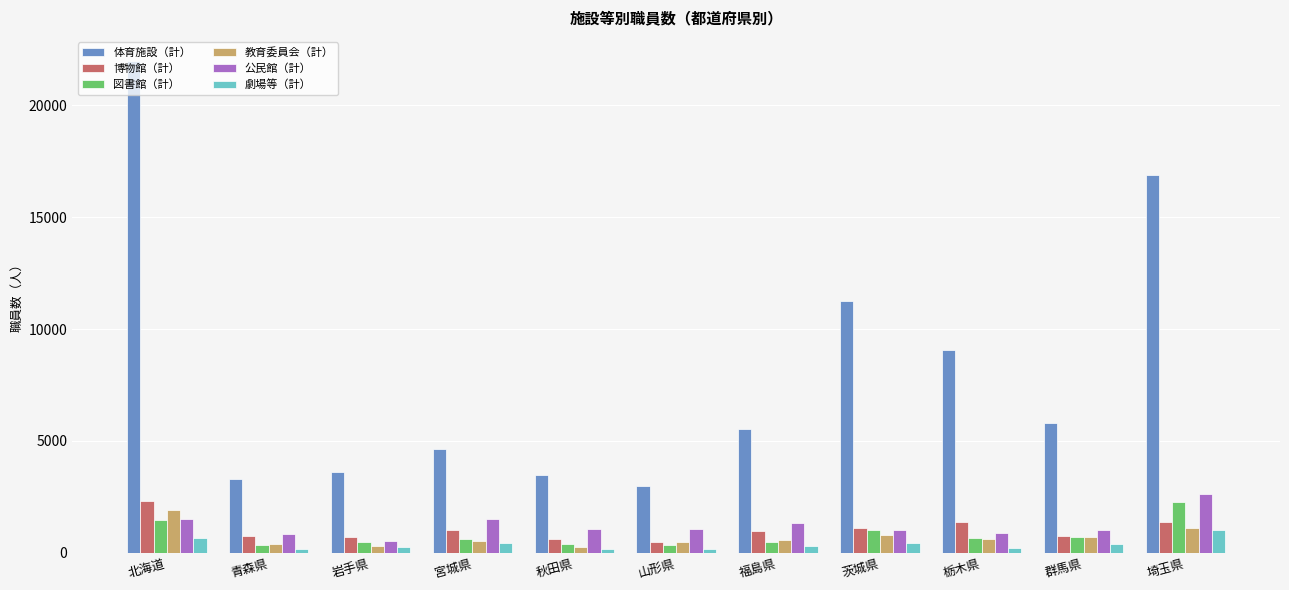

What are all the series names shown in the legend?

体育施設（計）, 博物館（計）, 図書館（計）, 教育委員会（計）, 公民館（計）, 劇場等（計）